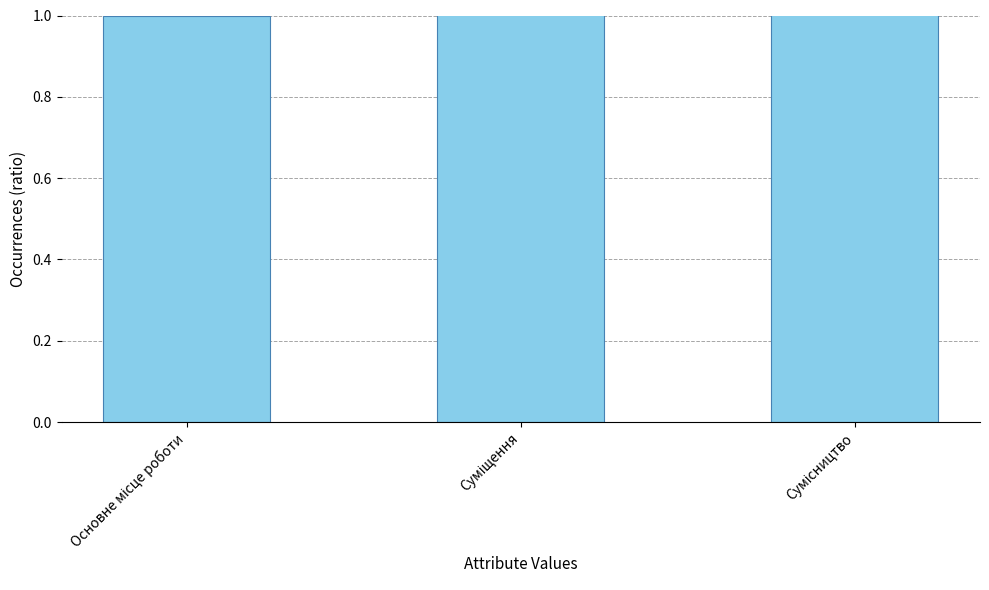

Rank the categories by value from highest to lowest.

Сумісництво, Суміщення, Основне місце роботи